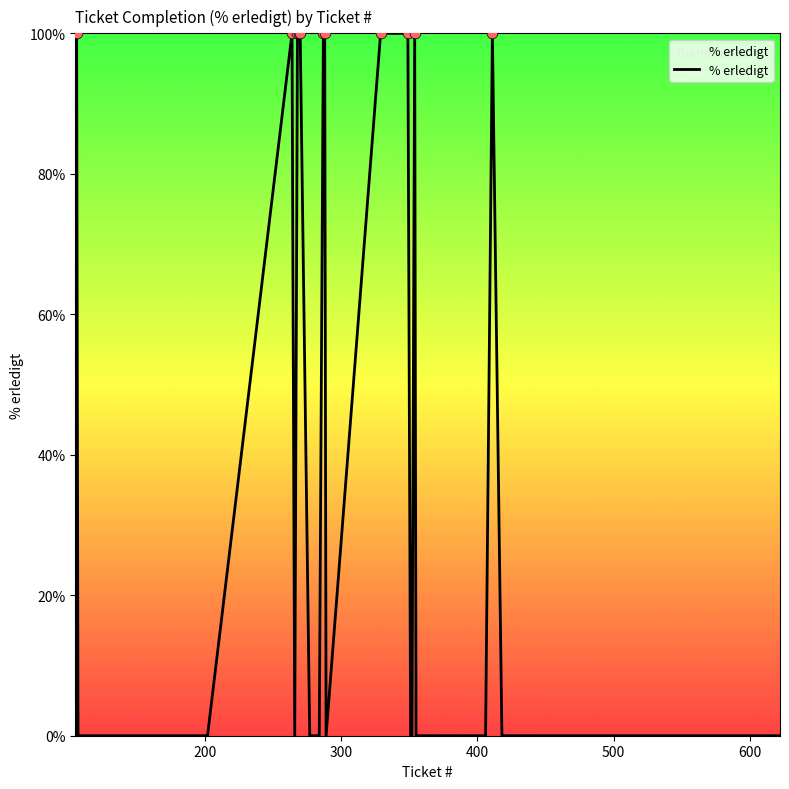

What is the greatest value displayed?

100